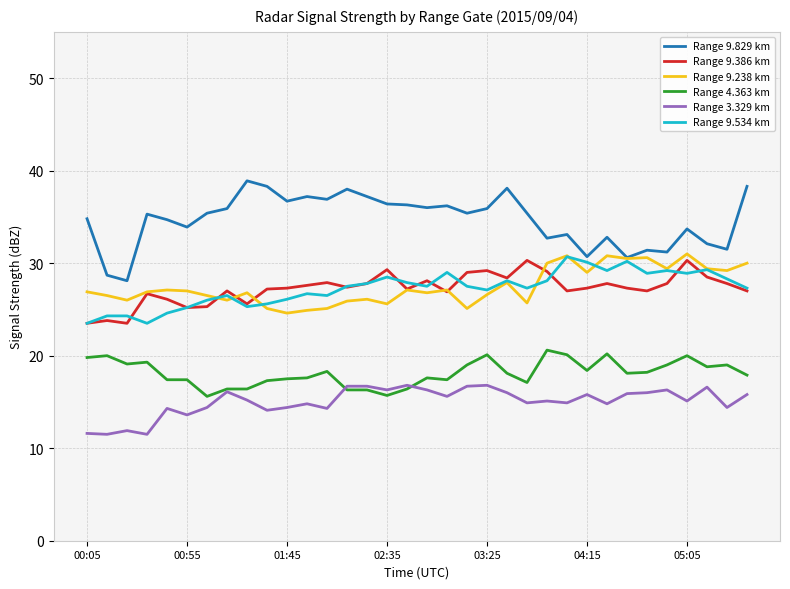

Which series has the largest range (max minus min)?

Range 9.829 km